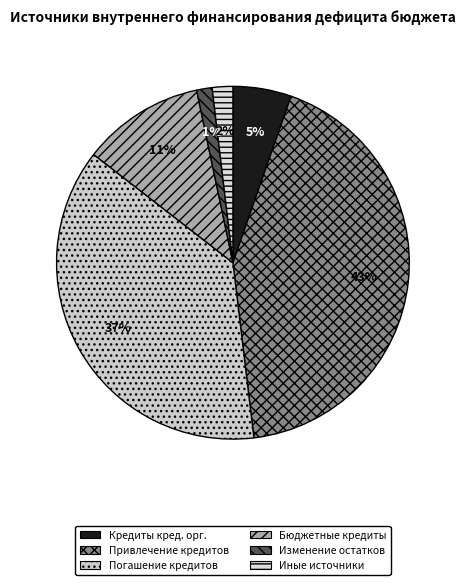

What is the smallest slice in the pie chart?

Изменение остатков средств на счетах